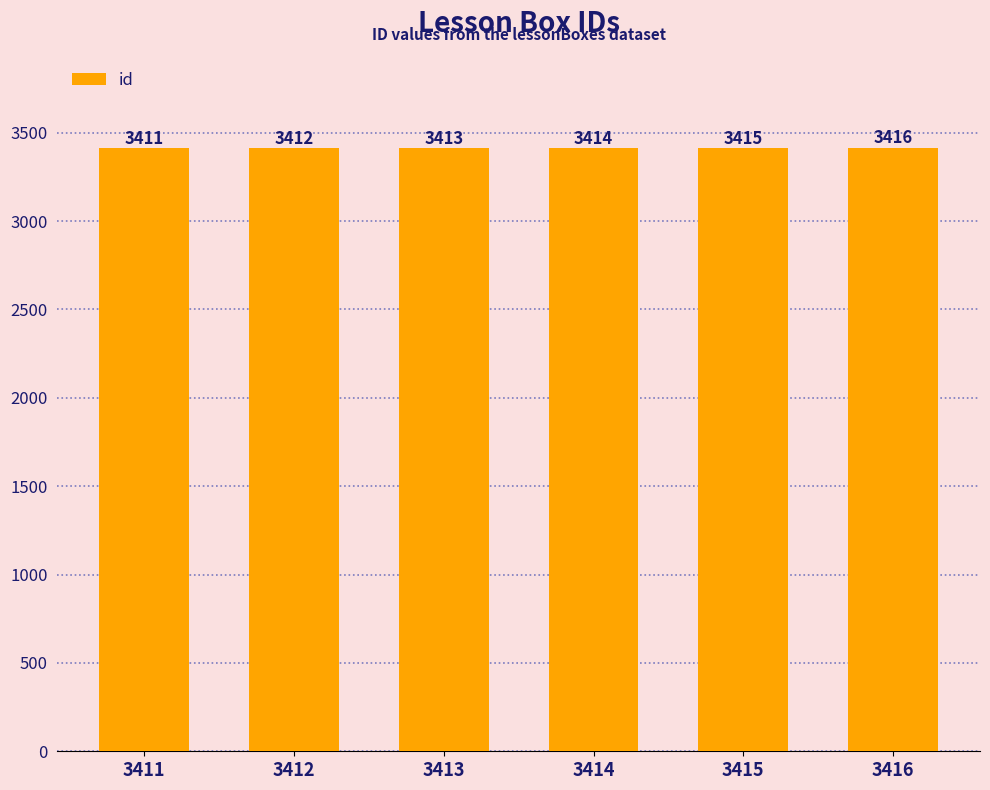

What is the difference between the maximum and minimum values?

5